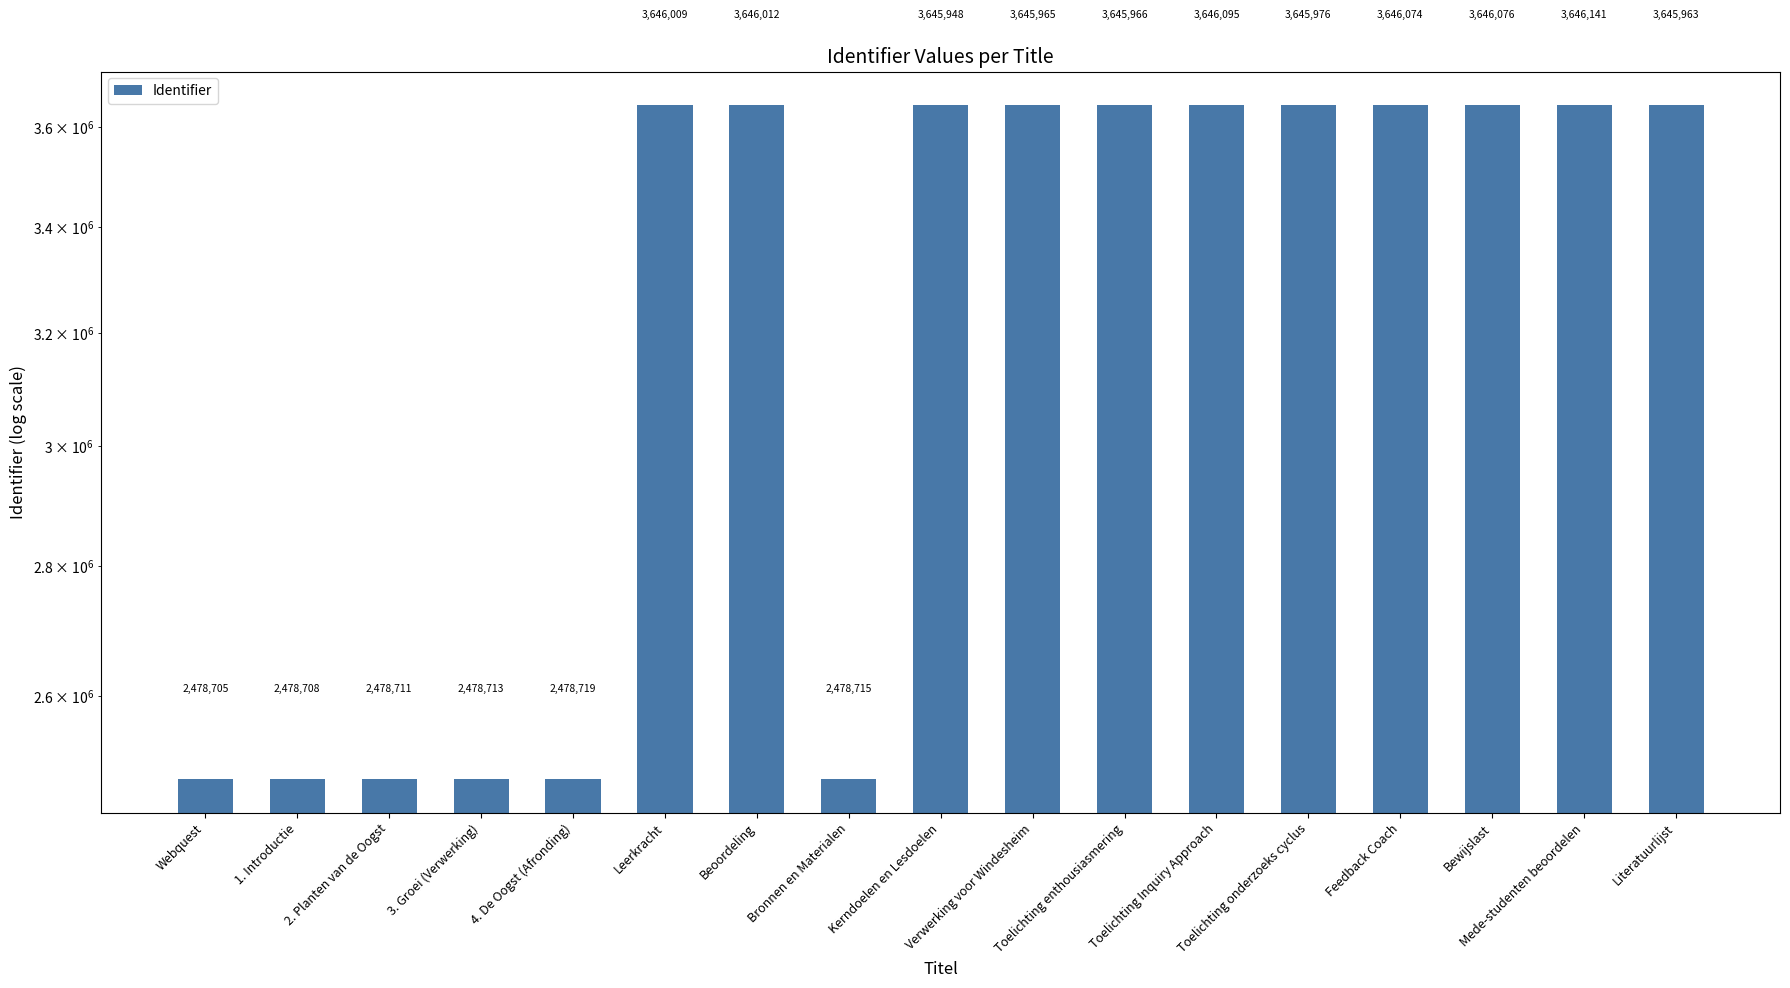

What is the change in value from 2. Planten van de Oogst to 3. Groei (Verwerking)?

+2